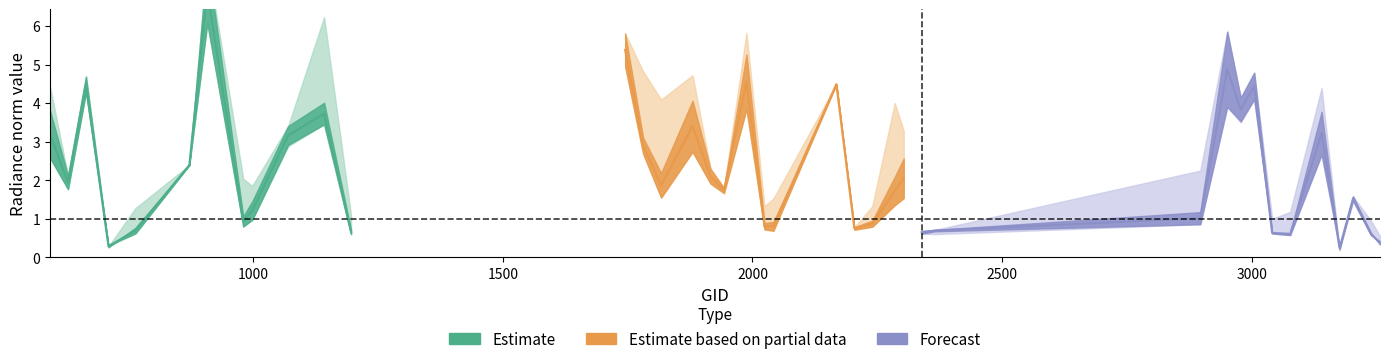

What is the difference between the highest and lowest values at 34?

1.7